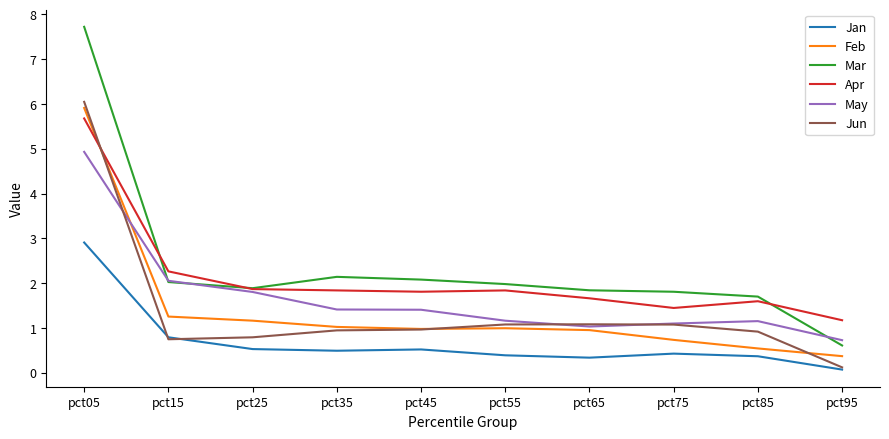

In Apr, how many points are lower than both neighbors (excluding endpoints)?

2